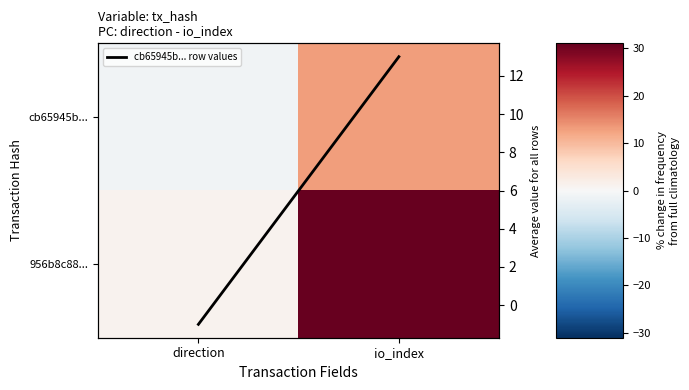

The value of cb65945b... at direction is -1. True or false?

True